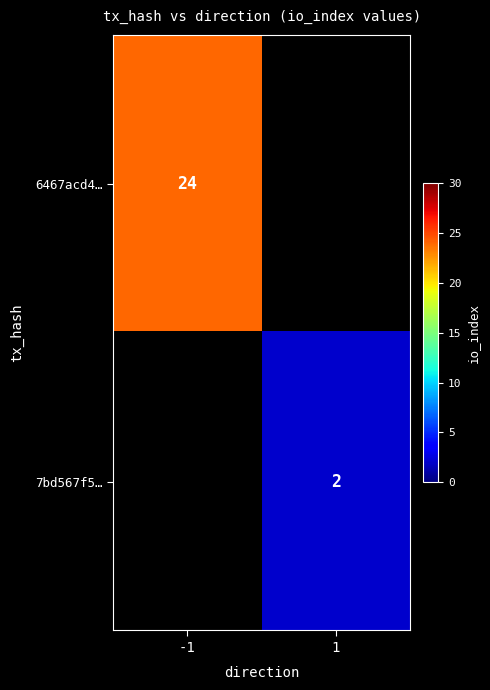

True or false: 7bd567f5… has a value of 4 at 1.

False